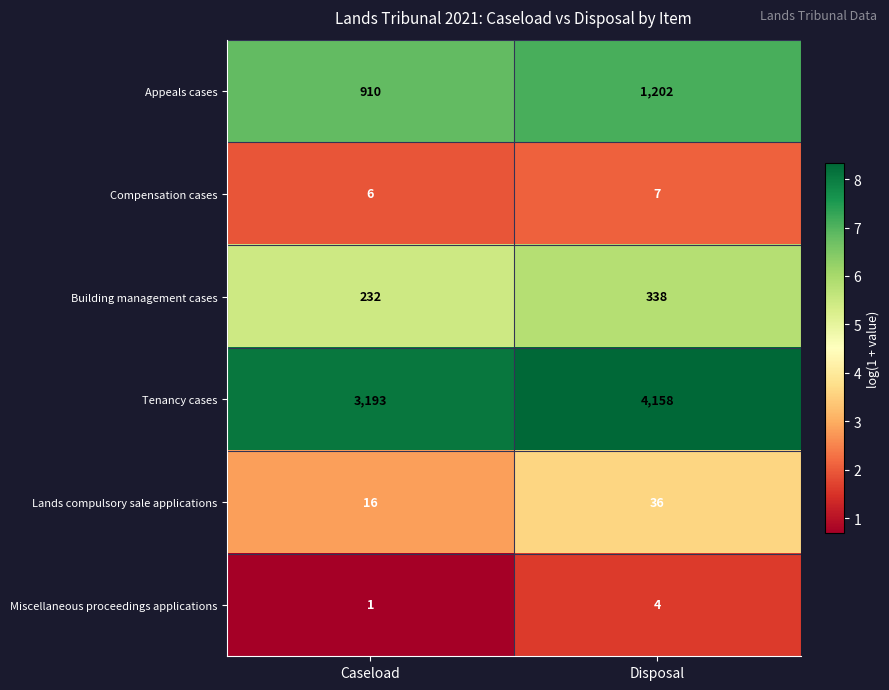

Reading left to right, extract all data points from this chart.

Appeals cases: 910	1202
Compensation cases: 6	7
Building management cases: 232	338
Tenancy cases: 3193	4158
Lands compulsory sale applications: 16	36
Miscellaneous proceedings applications: 1	4